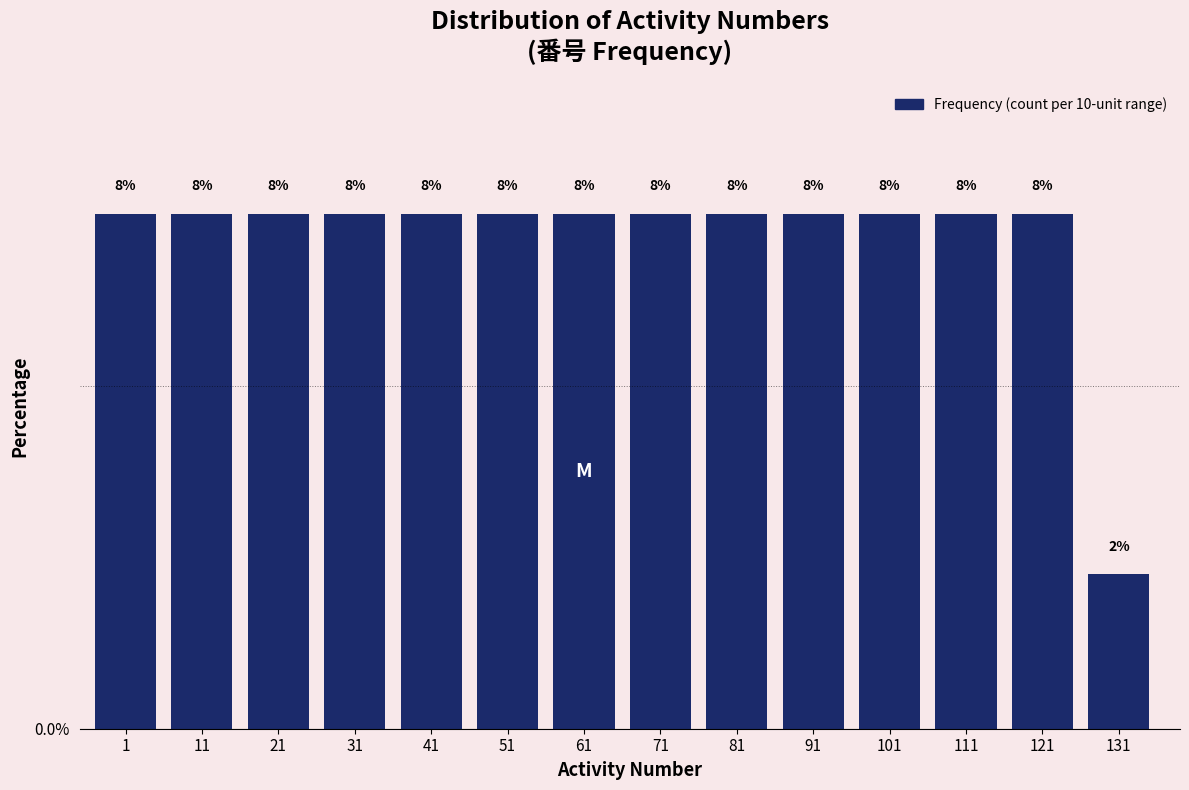

Does the chart contain any negative values?

No